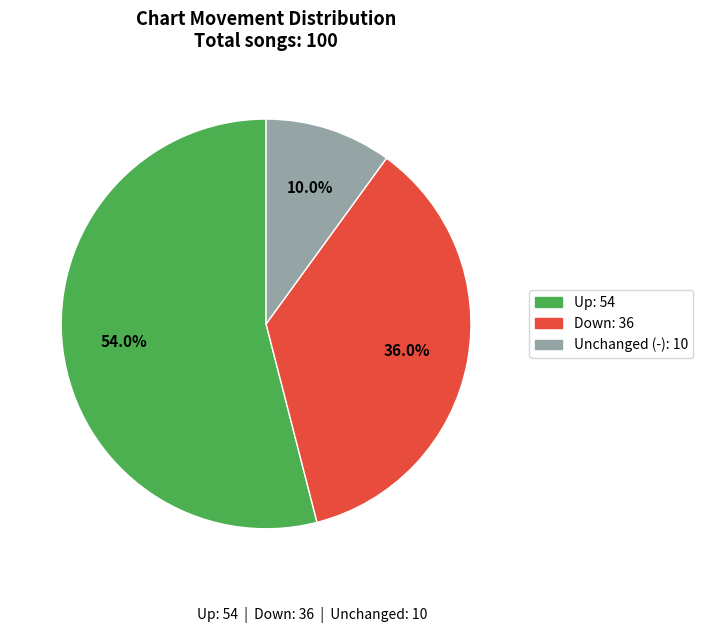

Is there a majority slice in this chart?

Yes